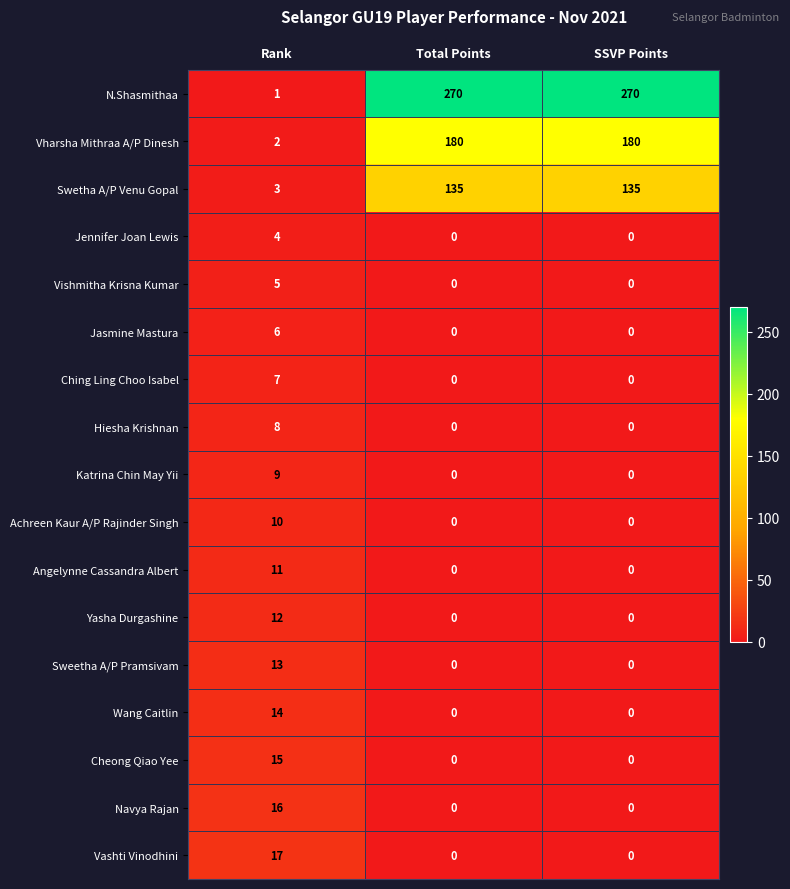

What is the difference between the maximum and minimum values in the Vharsha Mithraa A/P Dinesh series?

178